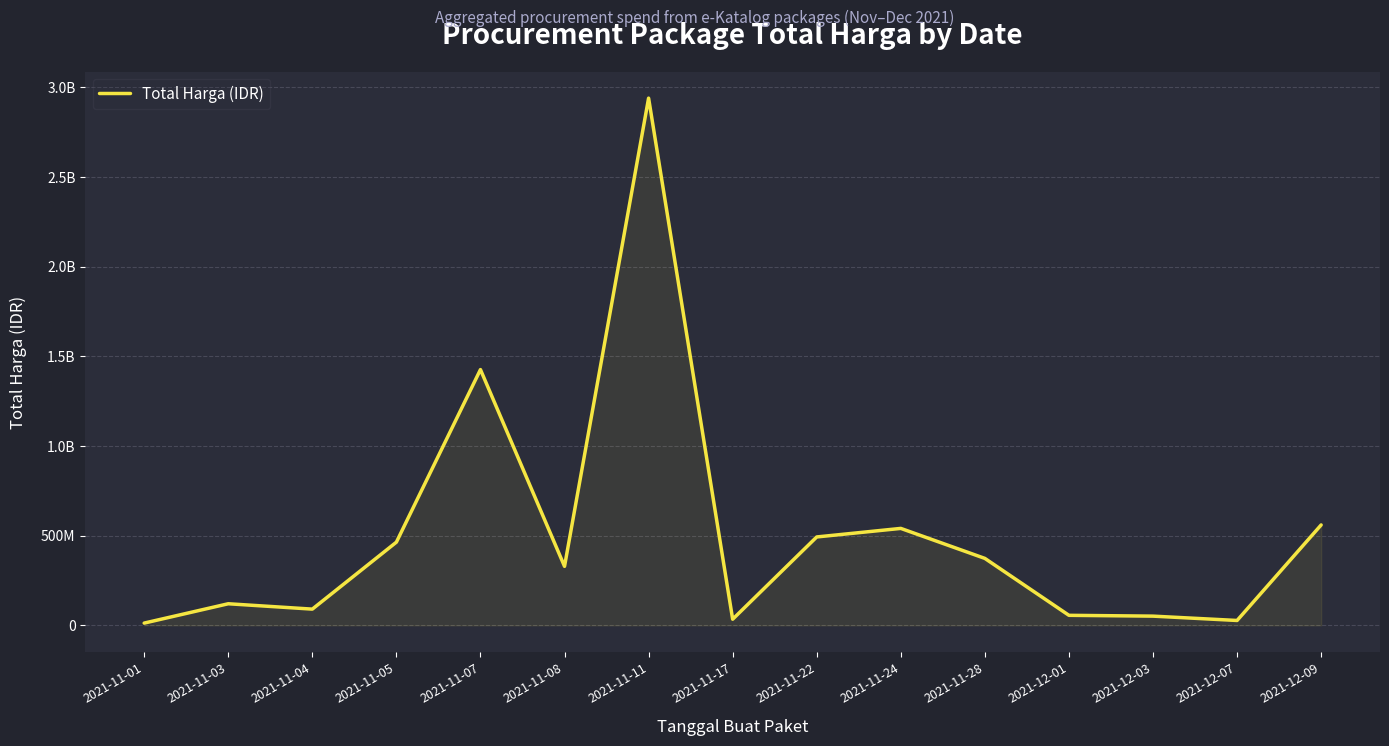

What is the minimum value shown in the chart?

12787500